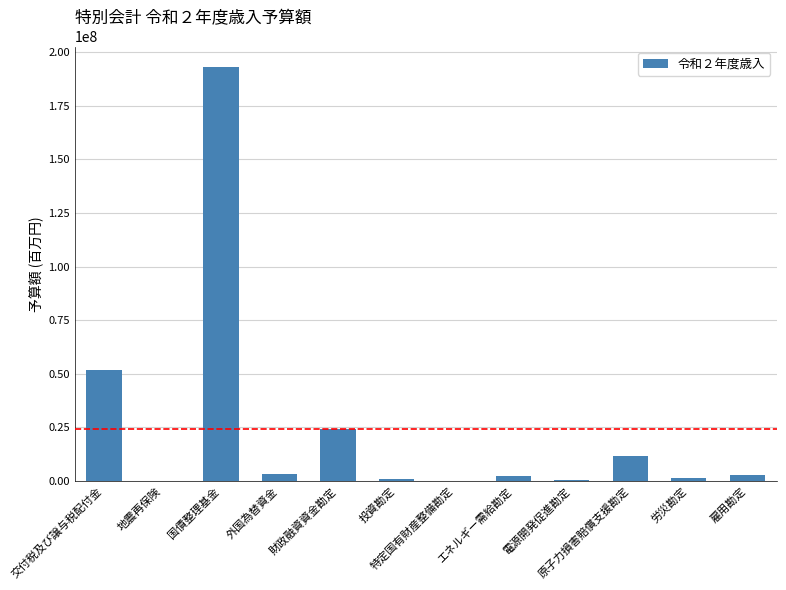

The chart shows a value of 24342920 at 財政融資資金勘定. True or false?

True